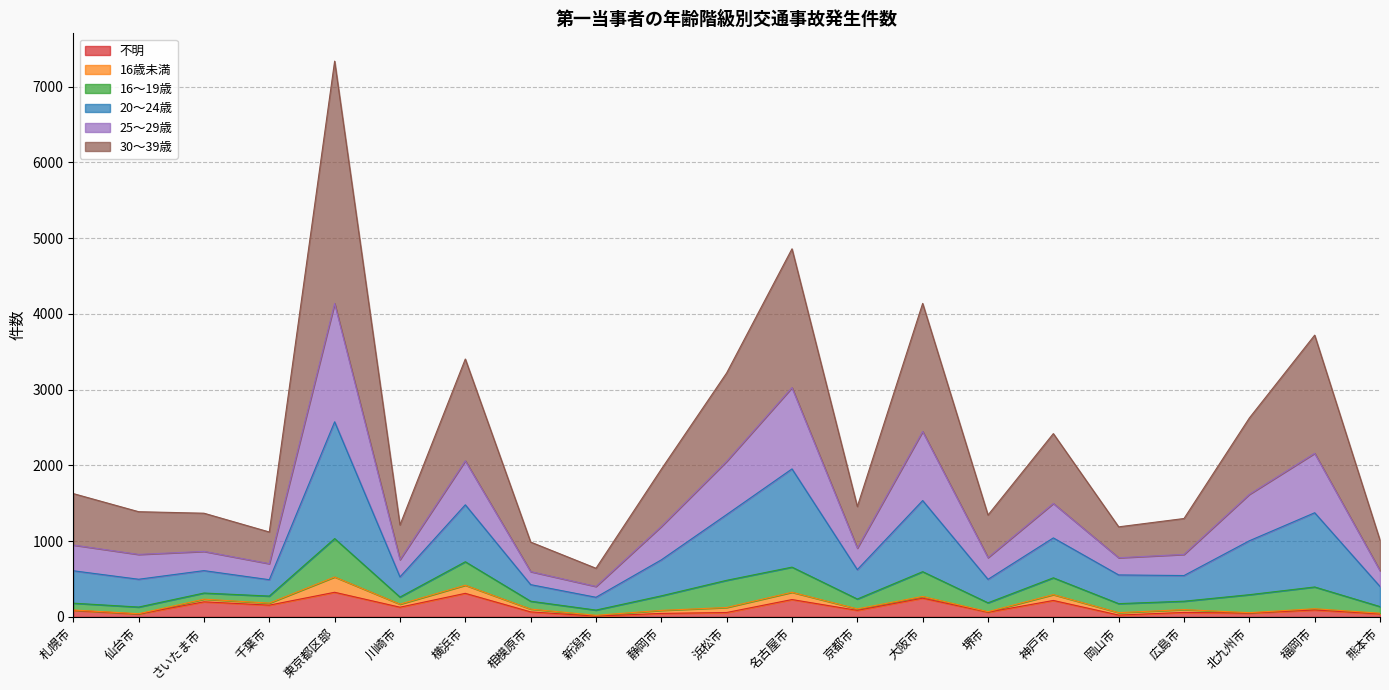

How many lines are shown in the chart?

6